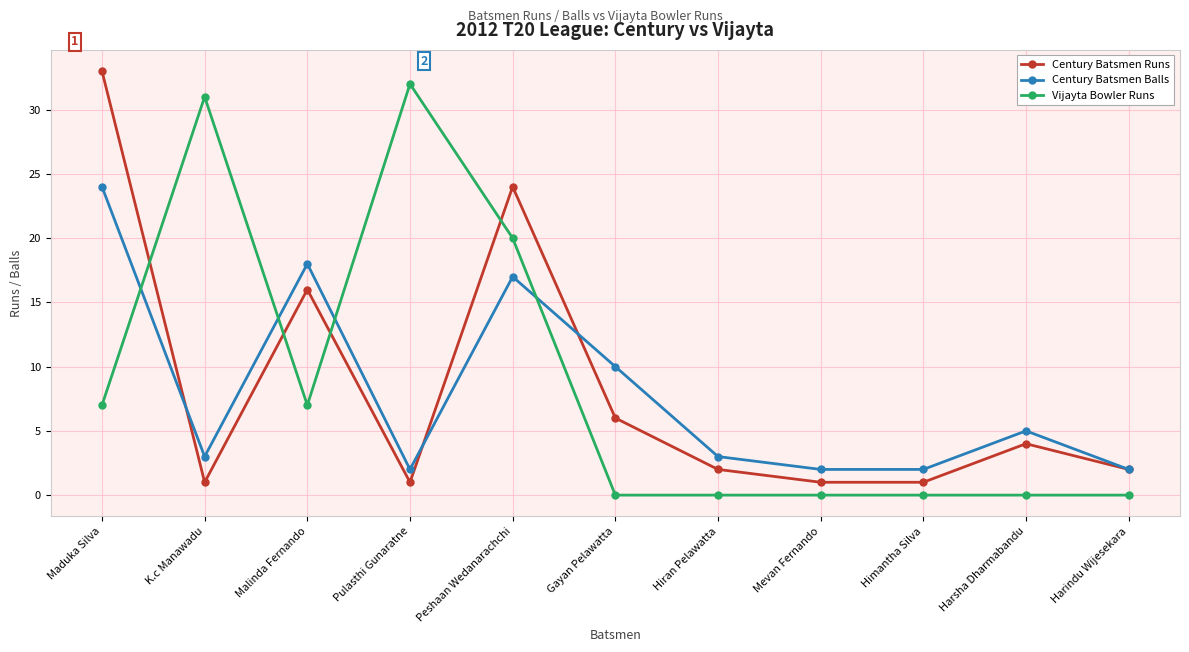

Reading left to right, list all the values displayed in this chart.

Century Batsmen Runs: 33	1	16	1	24	6	2	1	1	4	2
Century Batsmen Balls: 24	3	18	2	17	10	3	2	2	5	2
Vijayta Bowler Runs: 7	31	7	32	20	0	0	0	0	0	0